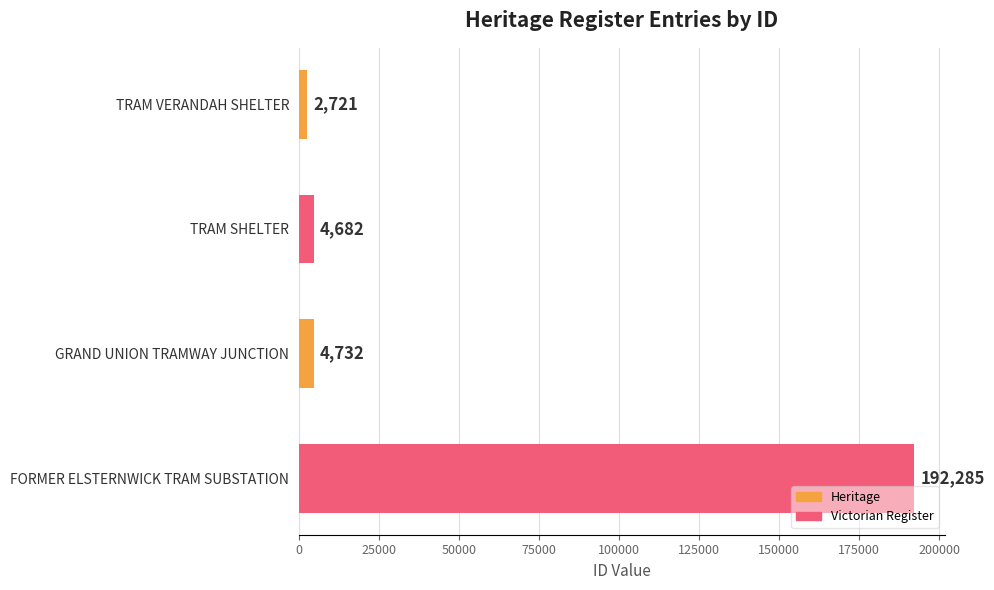

Reading top to bottom, transcribe all the data shown in this chart.

TRAM VERANDAH SHELTER=2721	TRAM SHELTER=4682	GRAND UNION TRAMWAY JUNCTION=4732	FORMER ELSTERNWICK TRAM SUBSTATION=192285